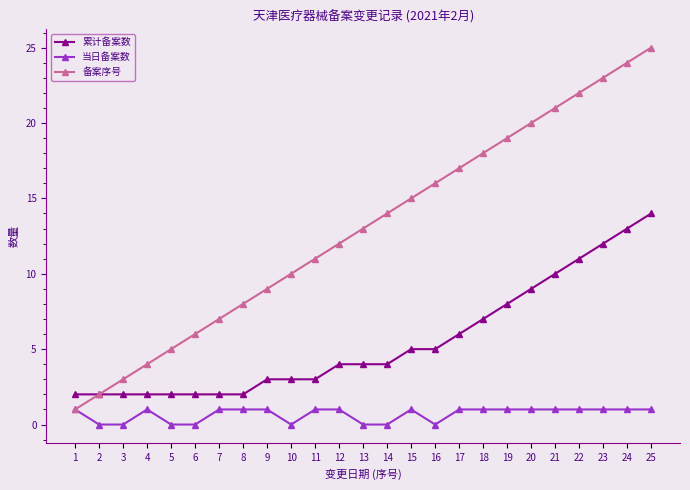

True or false: 累计备案数 and 当日备案数 cross at least once.

False